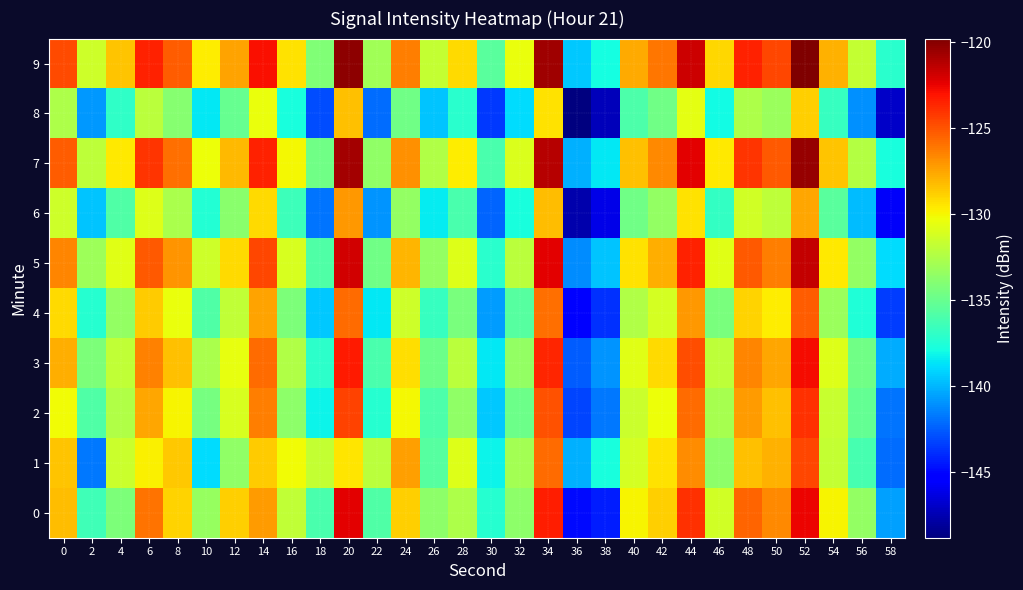

What is the smallest value displayed?

-148.8